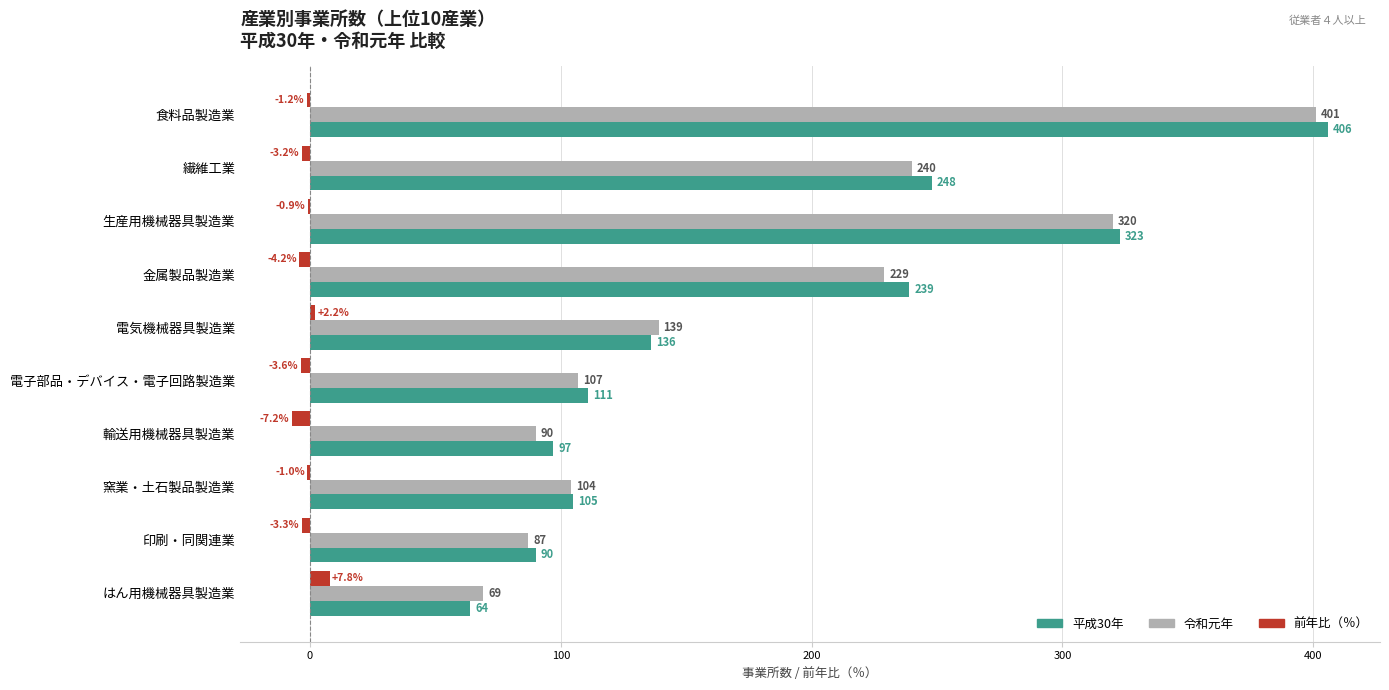

What is the highest value of the 前年比（％） series?

7.8